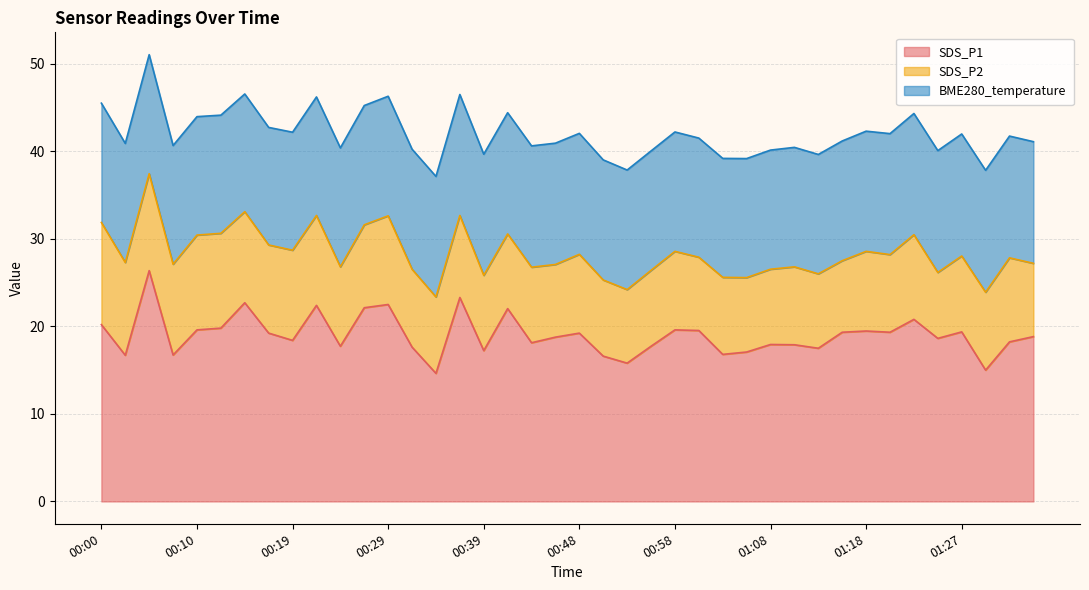

Which series has the largest range (max minus min)?

SDS_P1